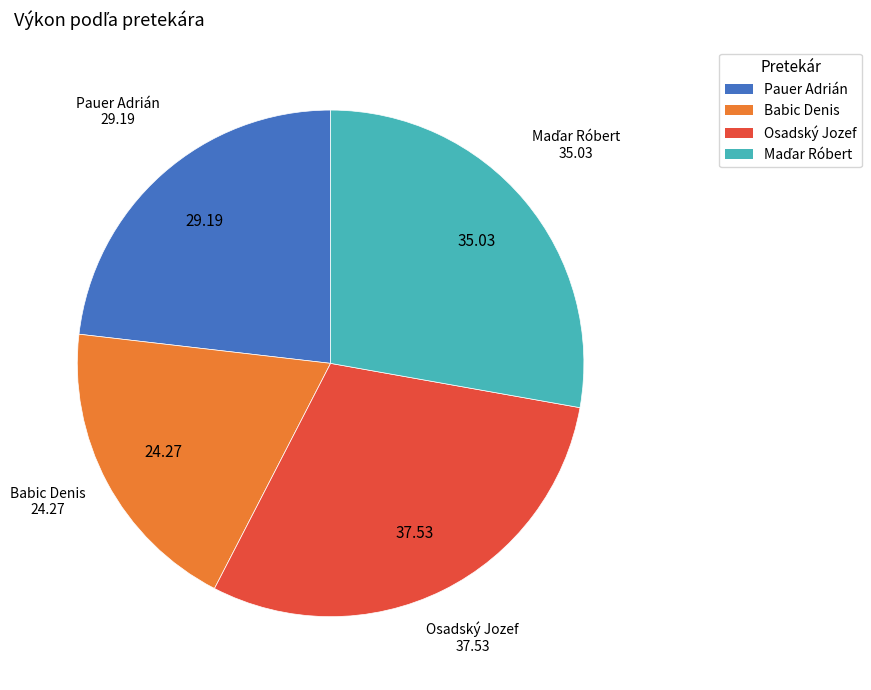

Is there a majority slice in this chart?

No